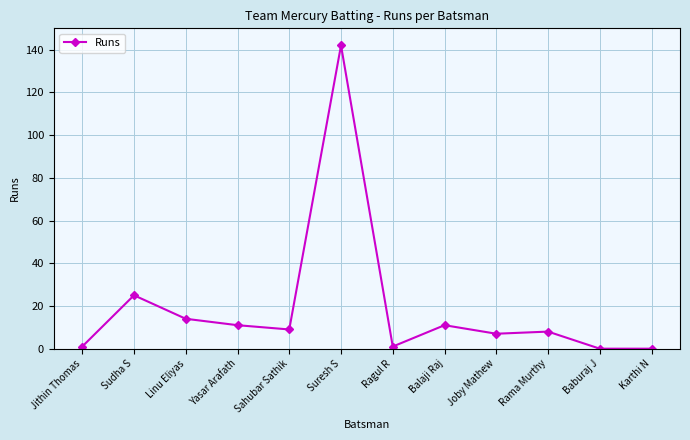

What is the average value?

19